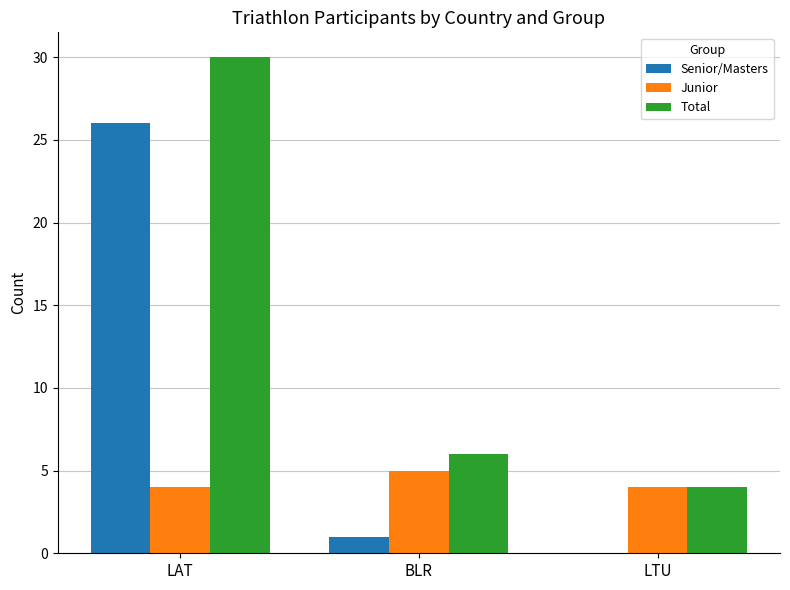

How many categories are shown in the chart?

3